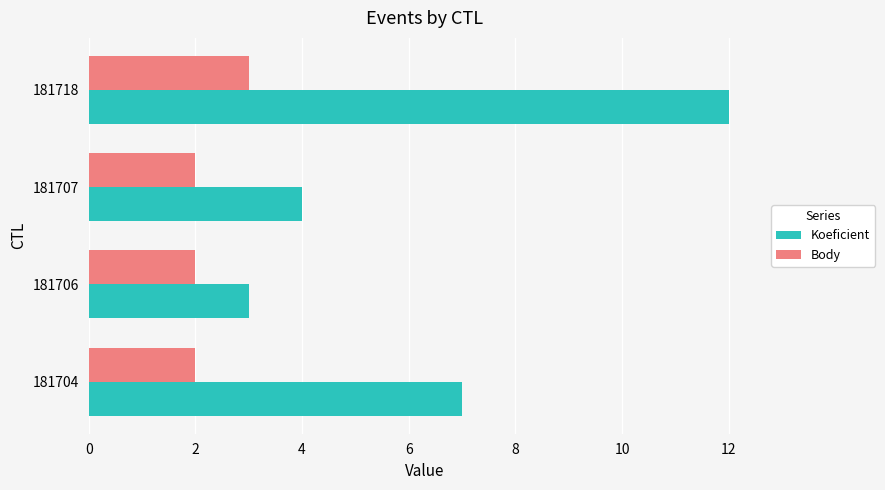

Read the Koeficient value at 181706.

3